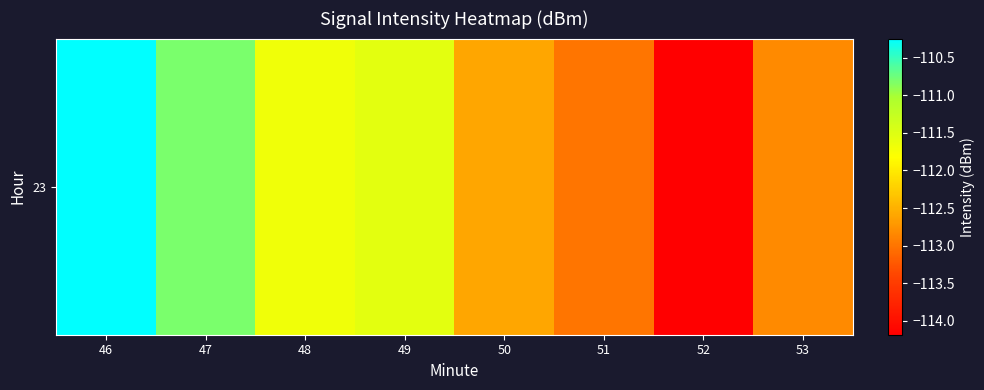

What is the sum of all values?

-896.9